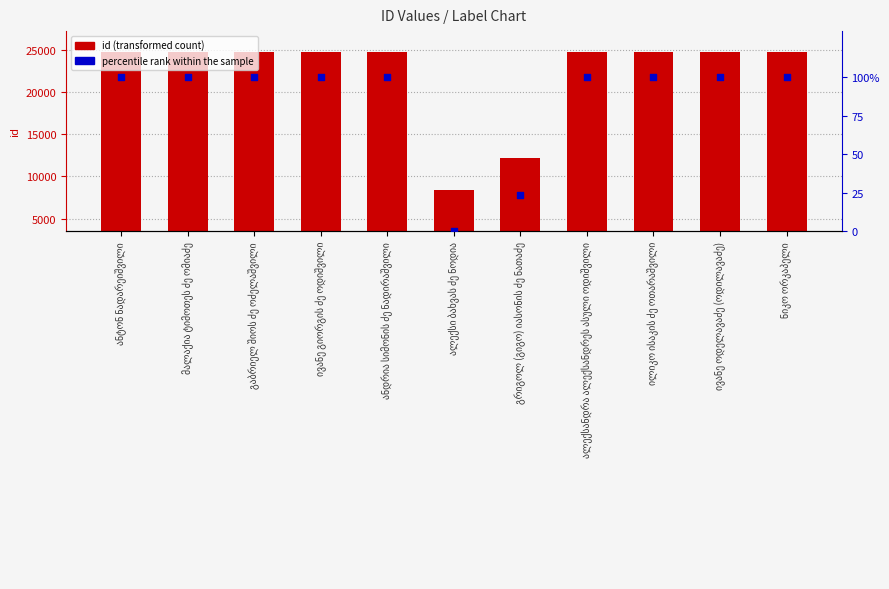

At which category is the sum across all series the highest?

ანდრია სიმონის ძე ნადირაშვილი